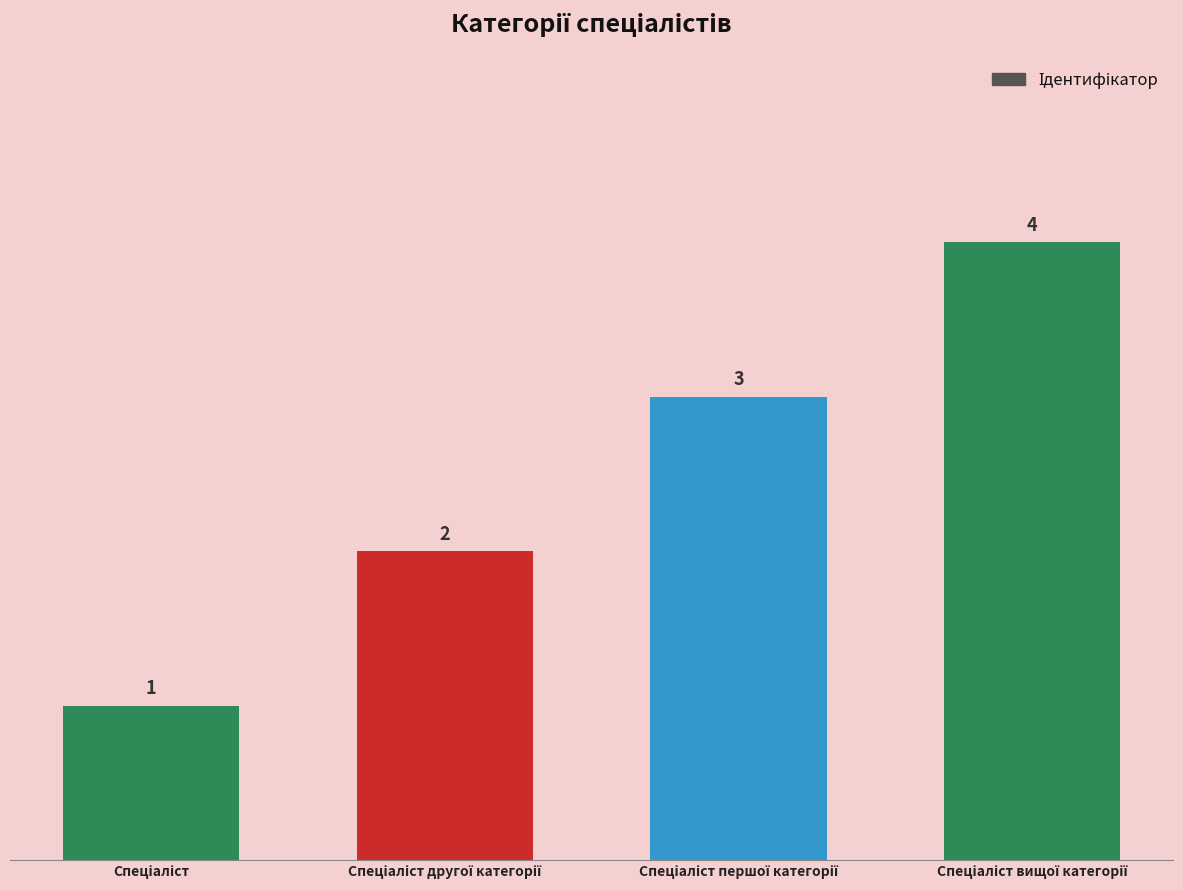

What is the value of the 4th bar from the left?

4